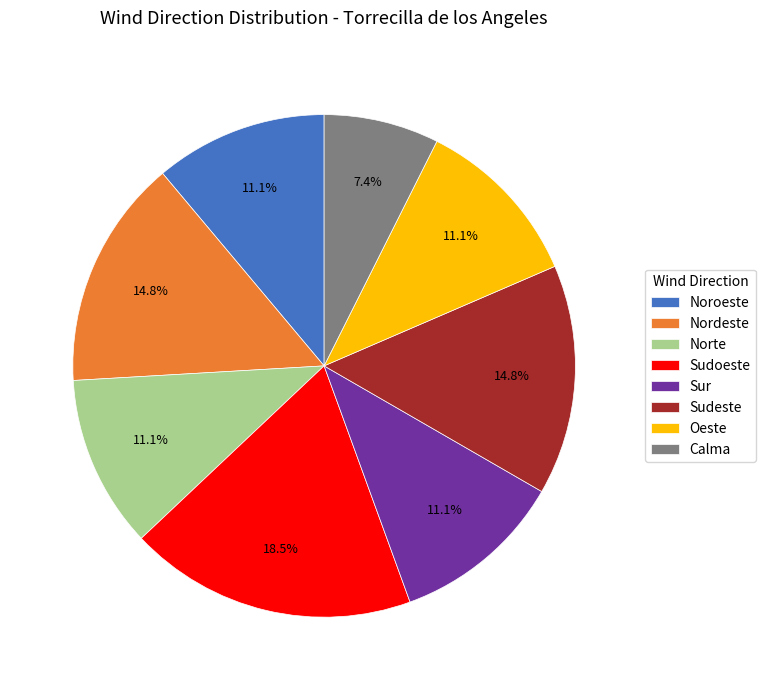

Which slice is the largest?

Sudoeste